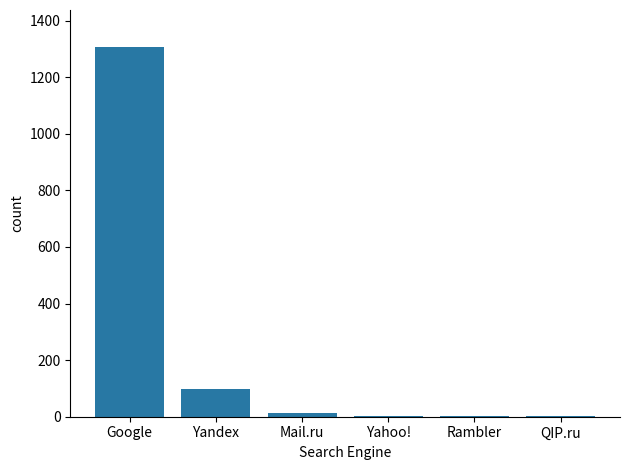

The value at Google is 407. True or false?

False